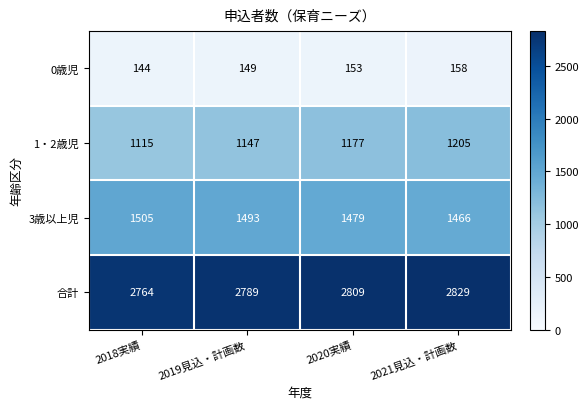

What is the total value across all series at 2018実績?

5528